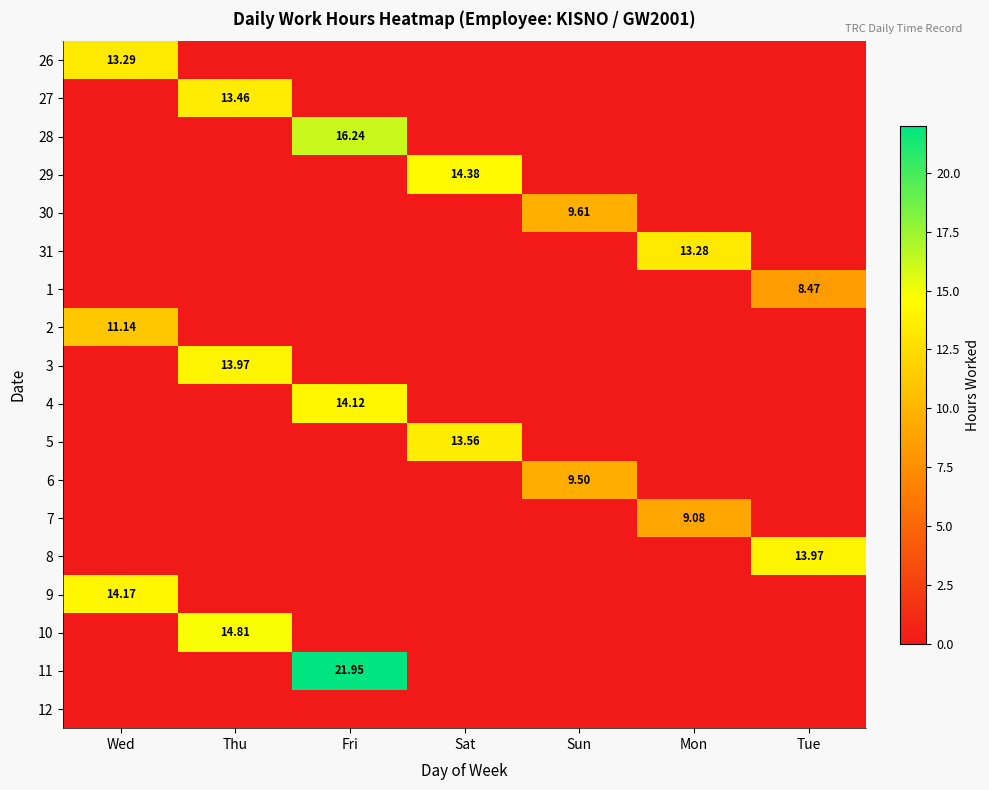

Which category has the highest value in the 26 series?

Wed